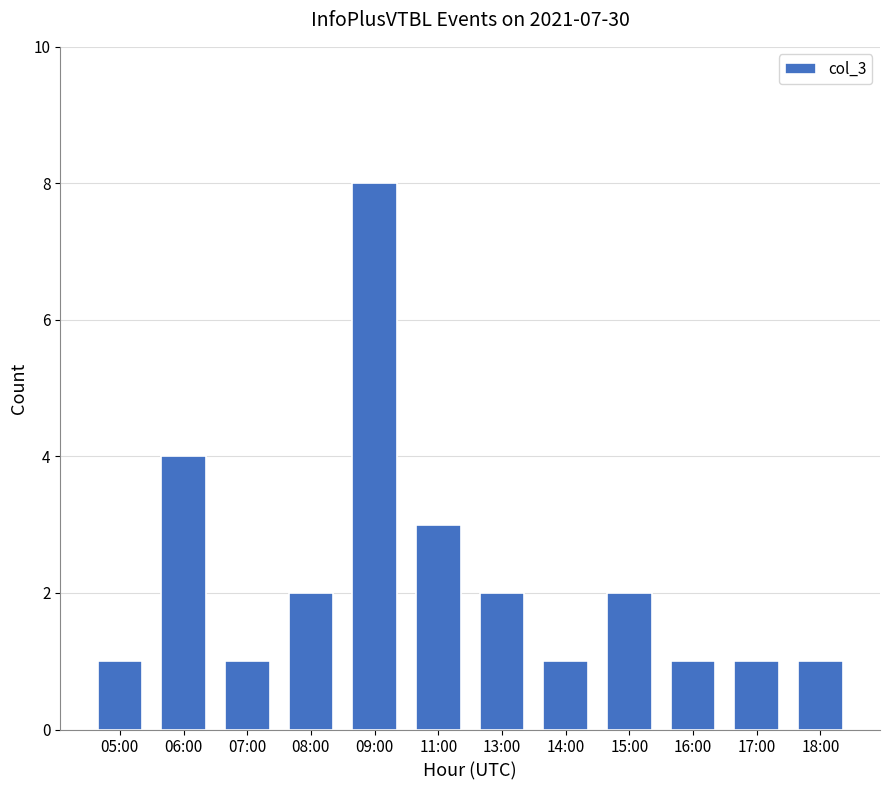

Between 14:00 and 09:00, which is larger?

09:00